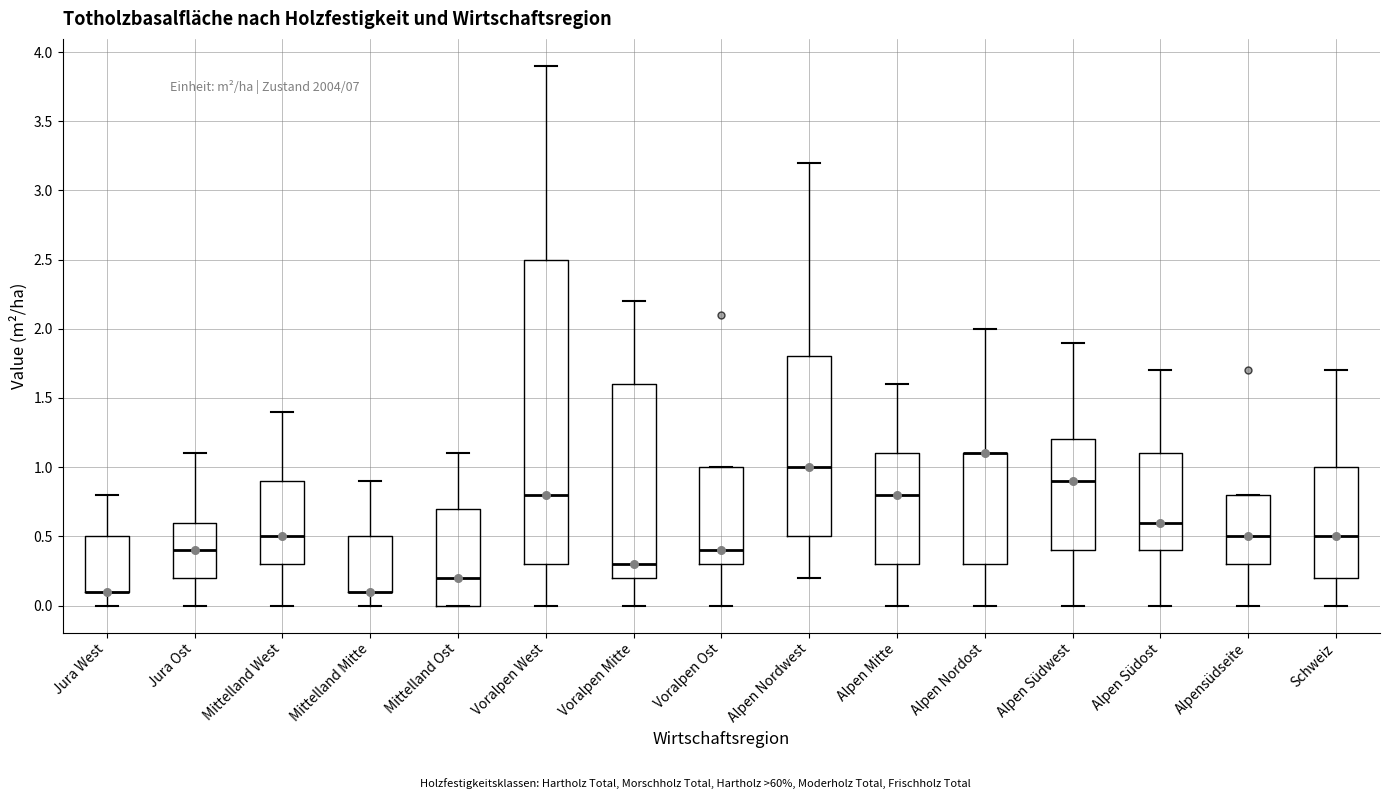

Which box is the tallest, from its lower edge to its upper edge?

Voralpen West